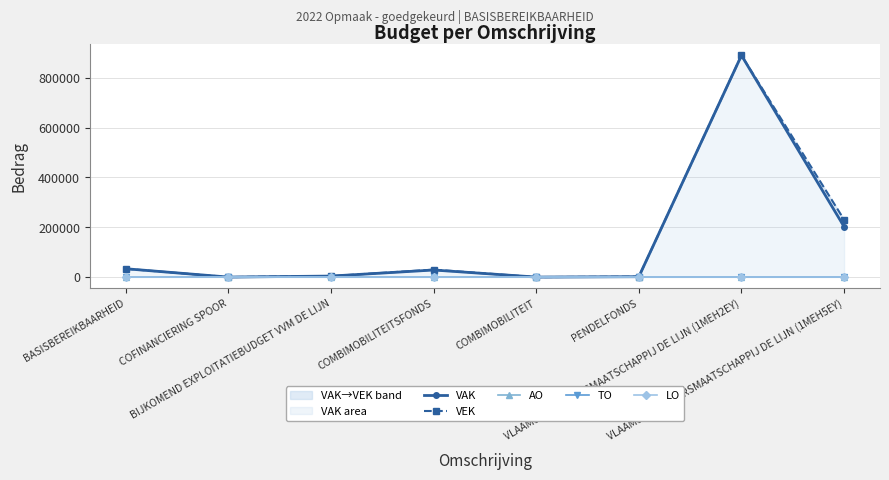

Reading left to right, transcribe all the data shown in this chart.

VAK: BASISBEREIKBAARHEID=33452	COFINANCIERING SPOOR=0	BIJKOMEND EXPLOITATIEBUDGET VVM DE LIJN=4000	COMBIMOBILITEITSFONDS=28390	COMBIMOBILITEIT=0	PENDELFONDS=1549	VLAAMSE VERVOERSMAATSCHAPPIJ DE LIJN (1MEH2EY)=890068	VLAAMSE VERVOERSMAATSCHAPPIJ DE LIJN (1MEH5EY)=202275
VEK: BASISBEREIKBAARHEID=33452	COFINANCIERING SPOOR=0	BIJKOMEND EXPLOITATIEBUDGET VVM DE LIJN=4000	COMBIMOBILITEITSFONDS=29816	COMBIMOBILITEIT=0	PENDELFONDS=1549	VLAAMSE VERVOERSMAATSCHAPPIJ DE LIJN (1MEH2EY)=890068	VLAAMSE VERVOERSMAATSCHAPPIJ DE LIJN (1MEH5EY)=230481
AO: BASISBEREIKBAARHEID=0	COFINANCIERING SPOOR=0	BIJKOMEND EXPLOITATIEBUDGET VVM DE LIJN=0	COMBIMOBILITEITSFONDS=0	COMBIMOBILITEIT=0	PENDELFONDS=0	VLAAMSE VERVOERSMAATSCHAPPIJ DE LIJN (1MEH2EY)=0	VLAAMSE VERVOERSMAATSCHAPPIJ DE LIJN (1MEH5EY)=0
TO: BASISBEREIKBAARHEID=0	COFINANCIERING SPOOR=0	BIJKOMEND EXPLOITATIEBUDGET VVM DE LIJN=0	COMBIMOBILITEITSFONDS=0	COMBIMOBILITEIT=0	PENDELFONDS=0	VLAAMSE VERVOERSMAATSCHAPPIJ DE LIJN (1MEH2EY)=0	VLAAMSE VERVOERSMAATSCHAPPIJ DE LIJN (1MEH5EY)=0
LO: BASISBEREIKBAARHEID=0	COFINANCIERING SPOOR=0	BIJKOMEND EXPLOITATIEBUDGET VVM DE LIJN=0	COMBIMOBILITEITSFONDS=0	COMBIMOBILITEIT=0	PENDELFONDS=0	VLAAMSE VERVOERSMAATSCHAPPIJ DE LIJN (1MEH2EY)=0	VLAAMSE VERVOERSMAATSCHAPPIJ DE LIJN (1MEH5EY)=0